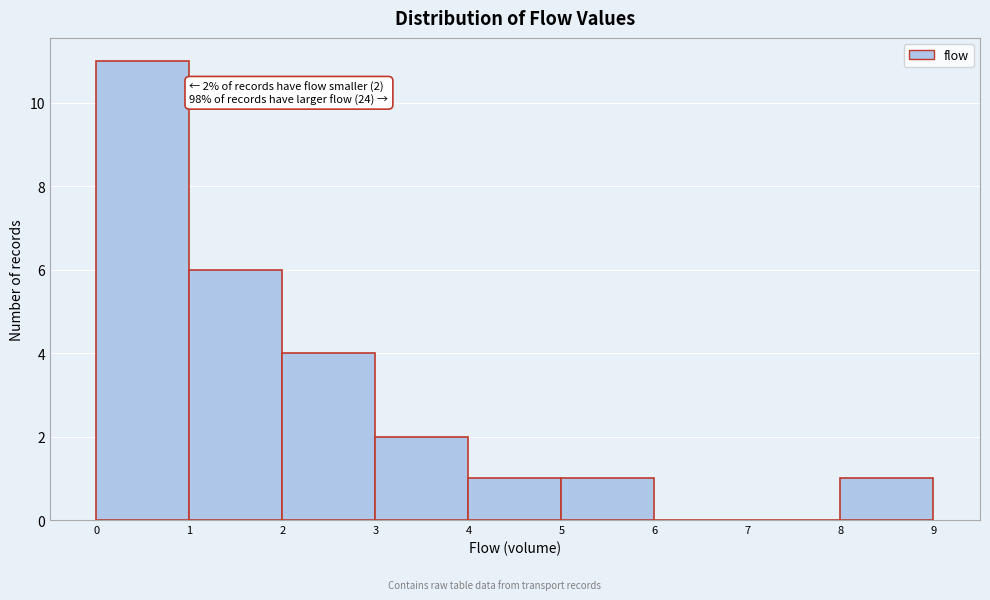

Which range on the x-axis has the tallest bar?

0 to 1